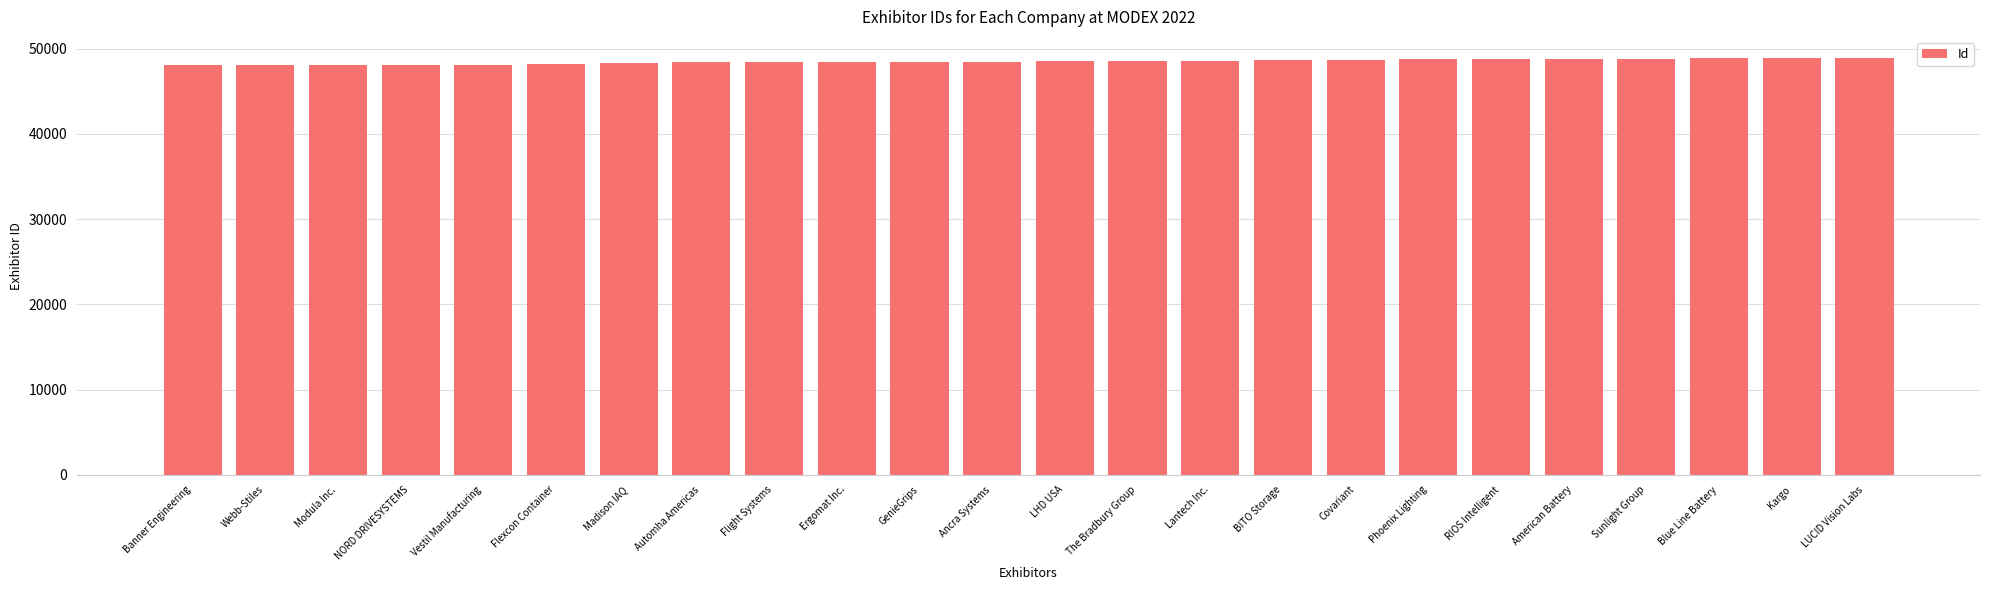

What is the value of the 19th bar from the left?

48754